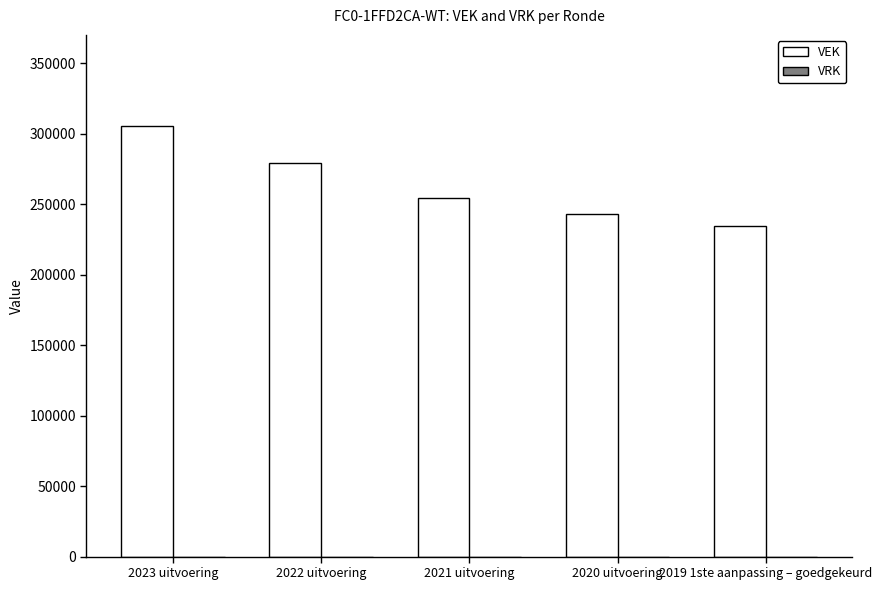

What is the ratio of the value at 2020 uitvoering to the value at 2023 uitvoering?

0.8